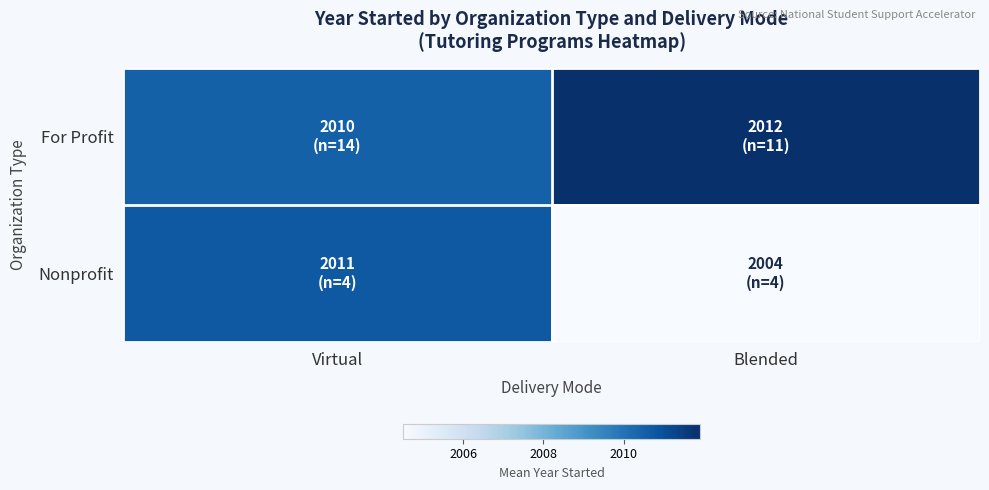

How many categories are shown in the chart?

2